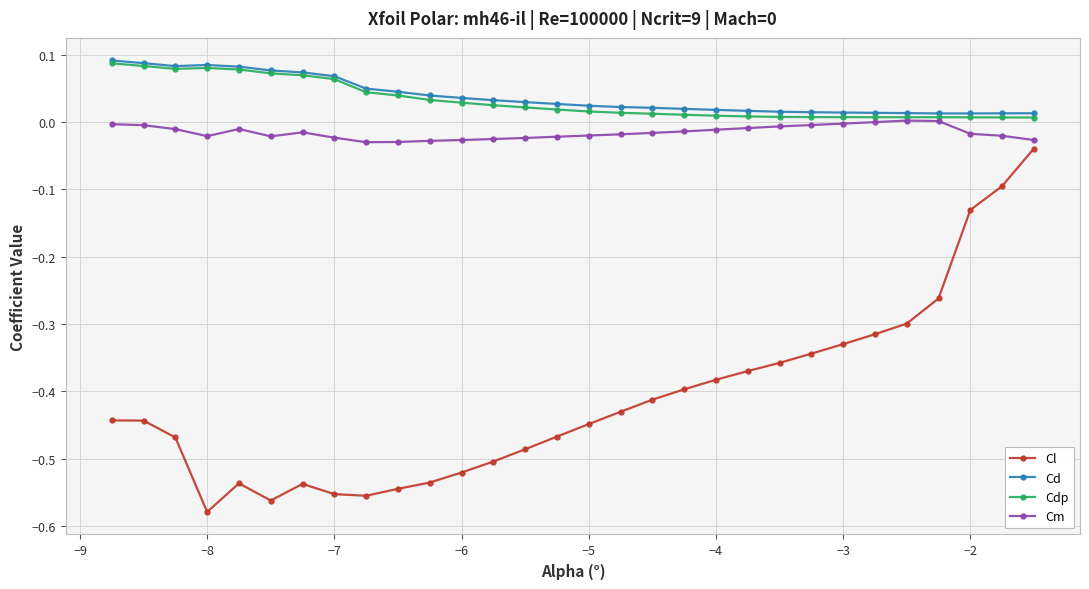

What are all the series names shown in the legend?

Cl, Cd, Cdp, Cm